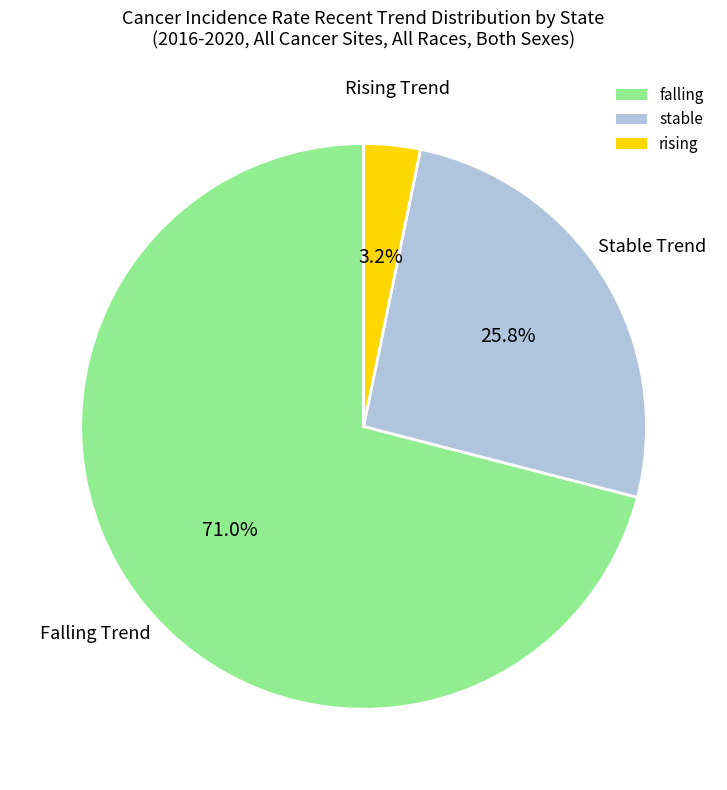

What percentage is the rising slice, to the nearest percent?

3%